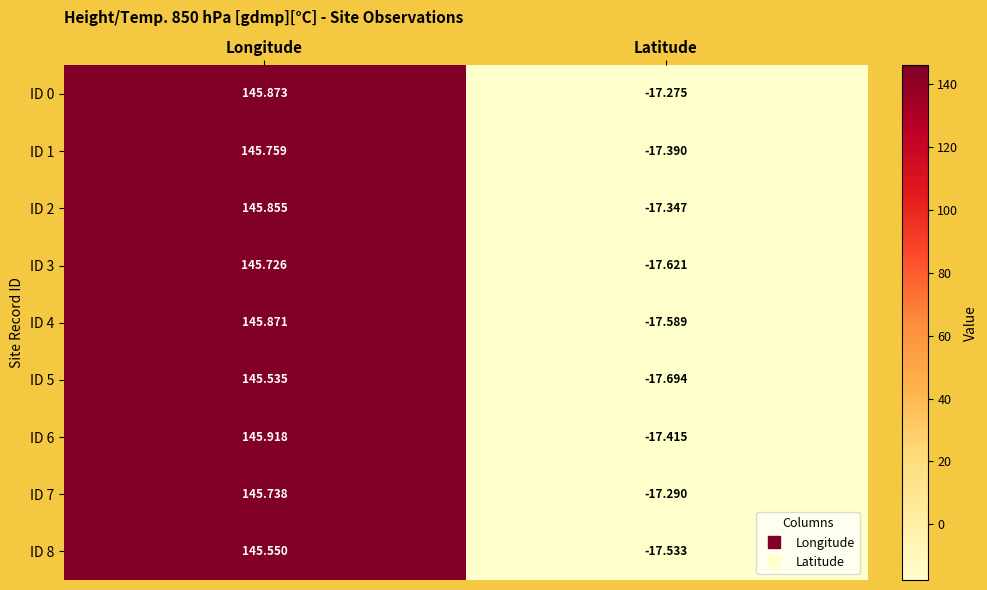

Rank the series at Latitude from highest to lowest value.

ID 0, ID 7, ID 2, ID 1, ID 6, ID 8, ID 4, ID 3, ID 5